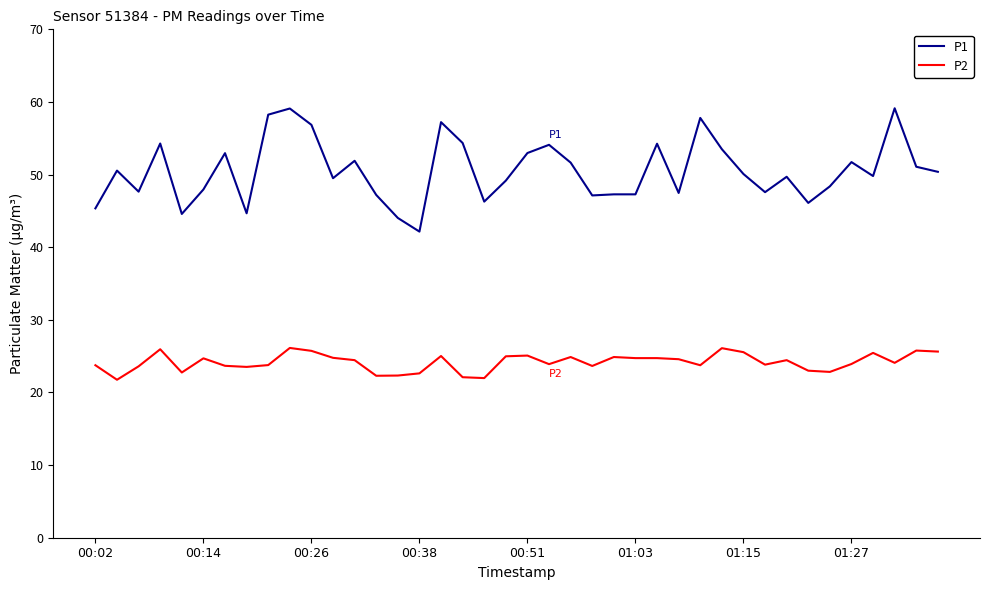

Which series has the largest total across all categories?

P1